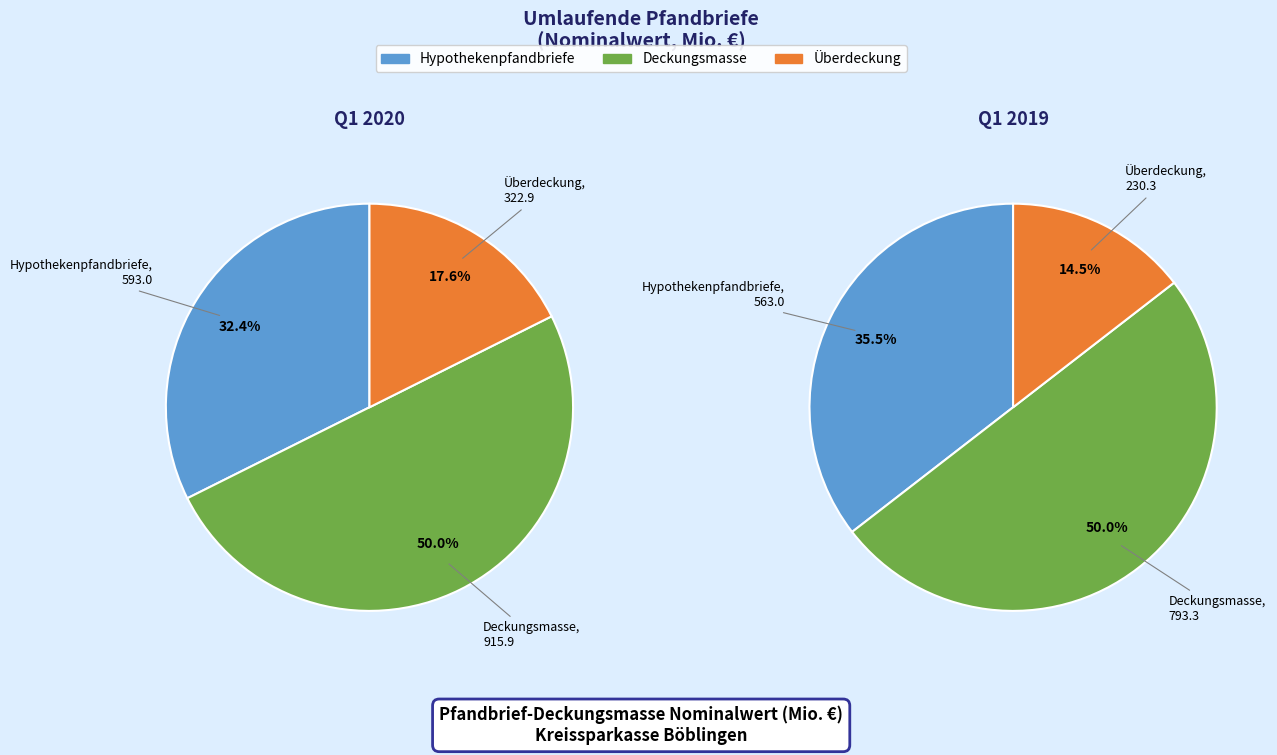

What is the difference between the highest and lowest values at Hypothekenpfandbriefe?

30.0